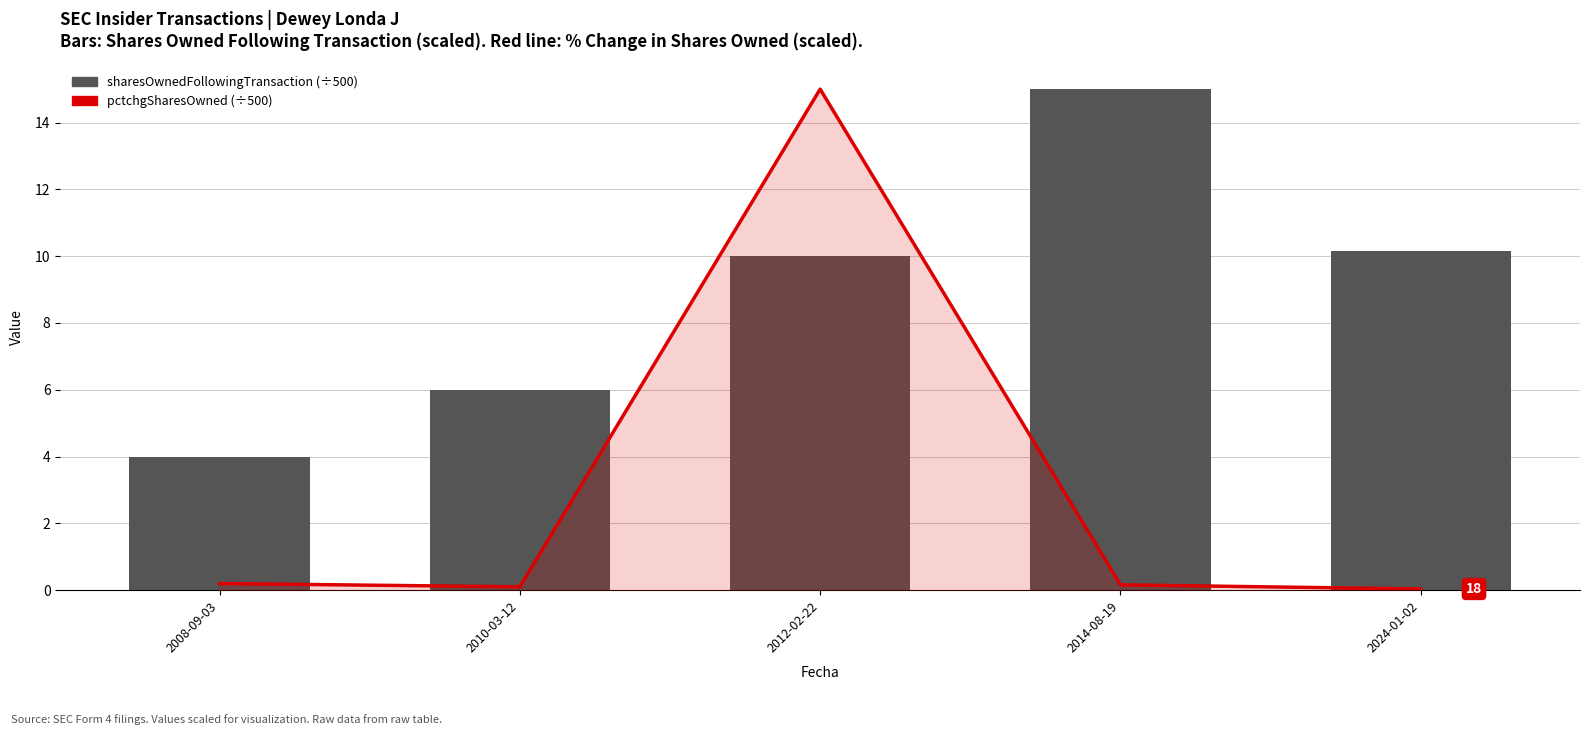

Where is pctchgSharesOwned (scaled) nearest to the value 7?

2008-09-03